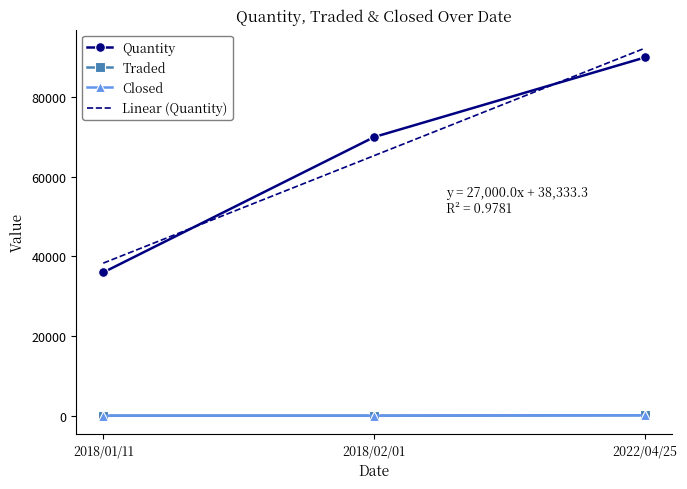

What is the minimum value shown in the chart?

24.7